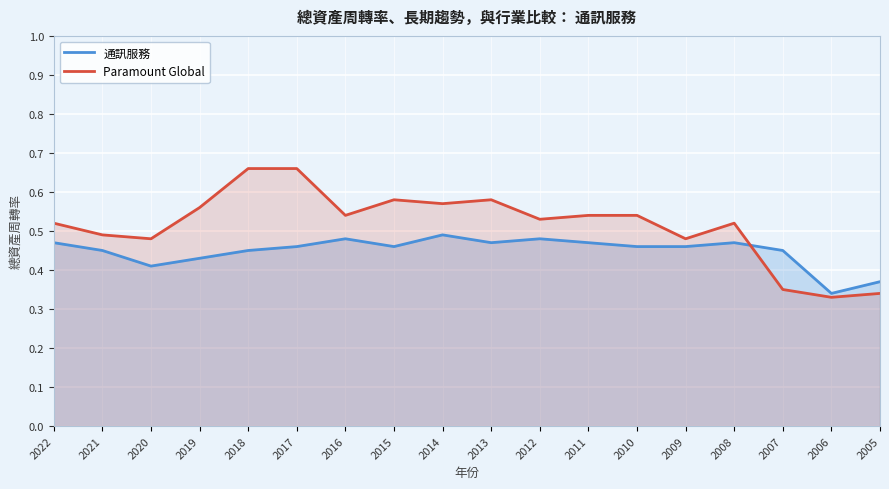

Which series has the widest spread of values?

Paramount Global